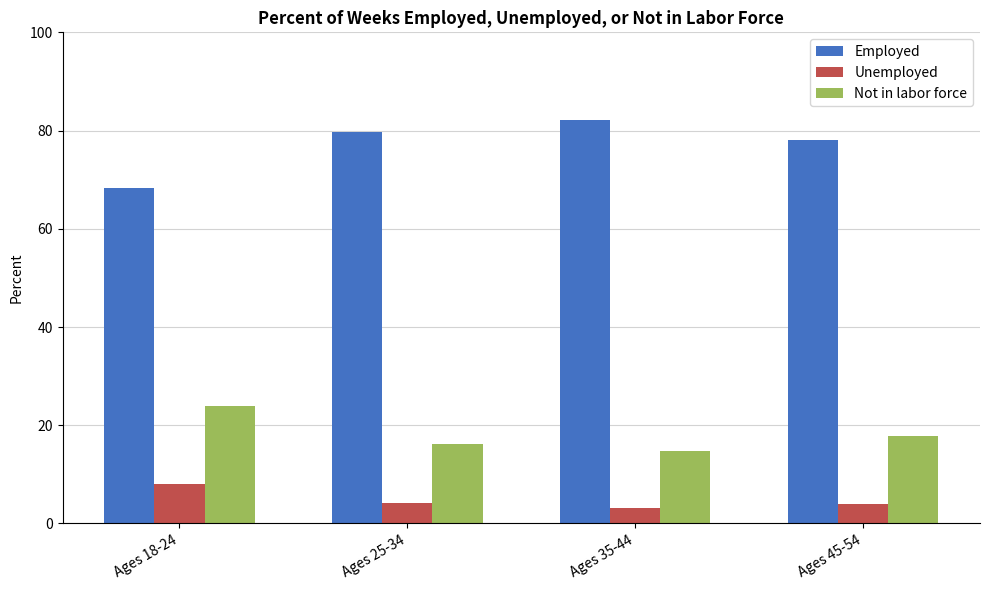

What is the difference between the maximum and second lowest values in the Not in labor force series?

7.7